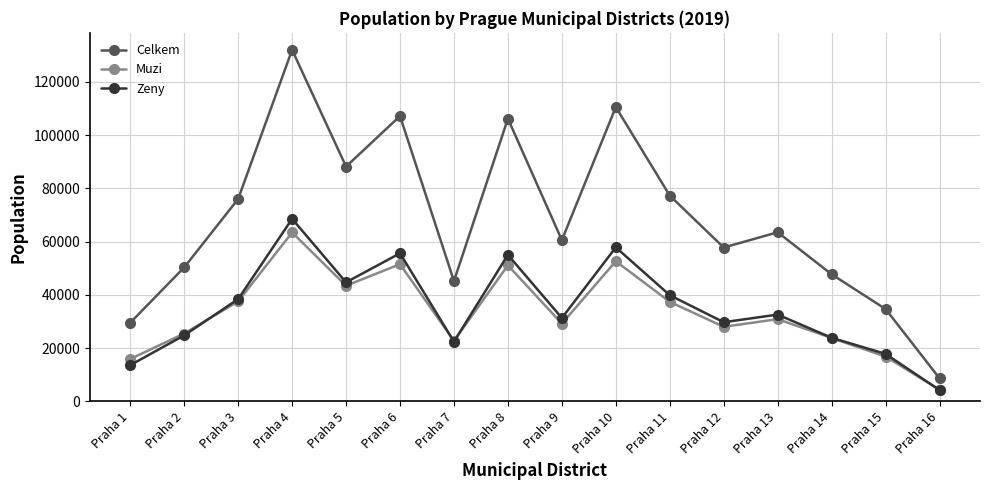

Rank the series at Praha 12 from lowest to highest value.

Muzi, Zeny, Celkem